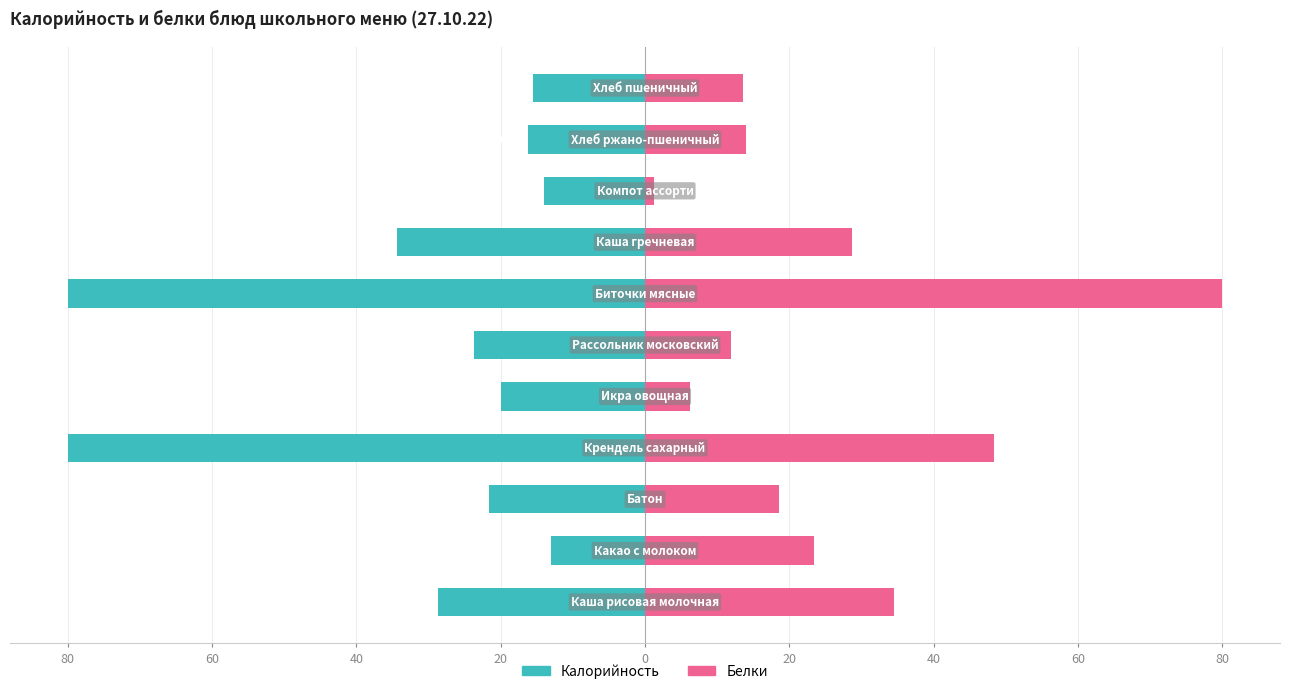

What is the greatest value displayed?

80.0